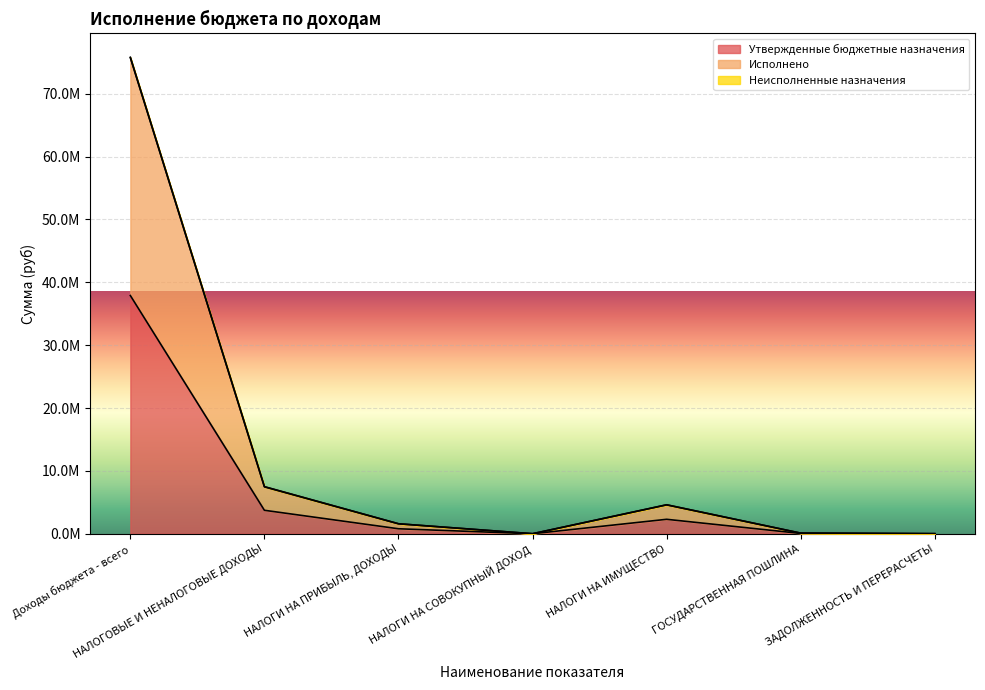

What is the label of the 4th point from the left?

НАЛОГИ НА СОВОКУПНЫЙ ДОХОД